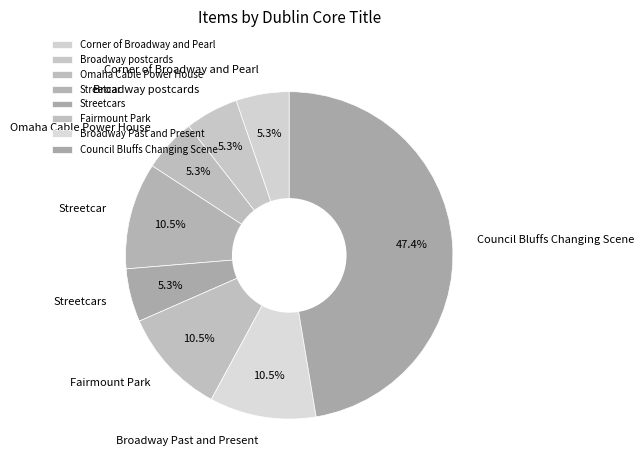

How many segments does this pie chart have?

8